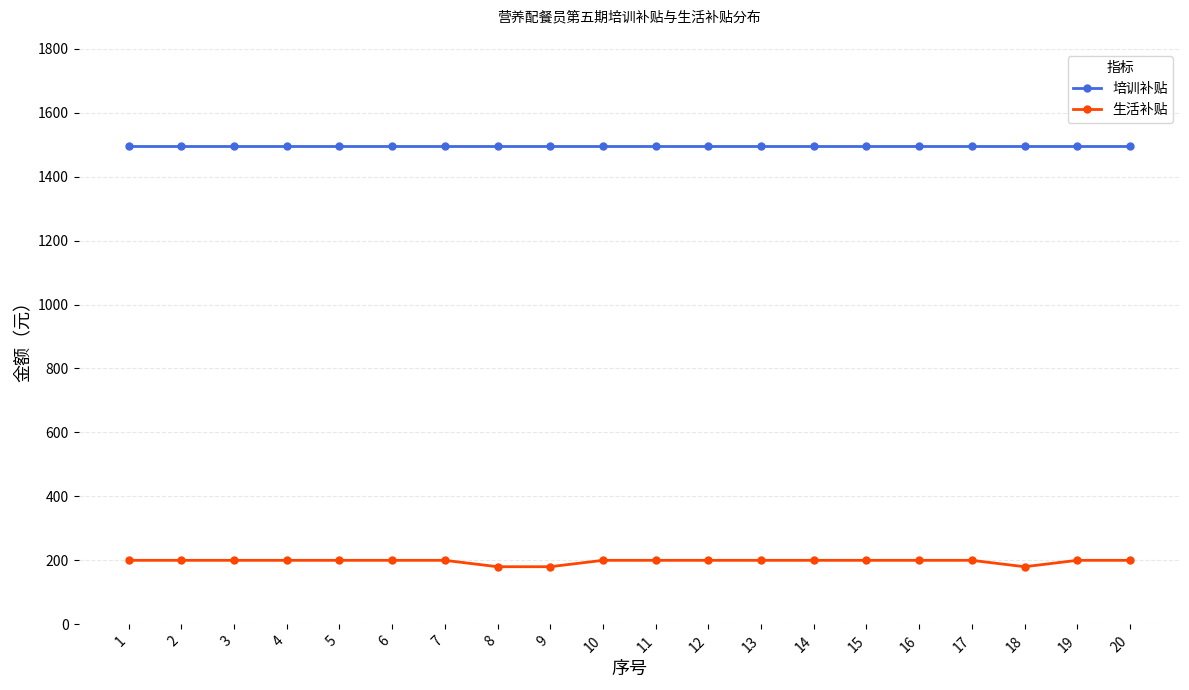

Is it true that 培训补贴 equals 1496 at 19?

True